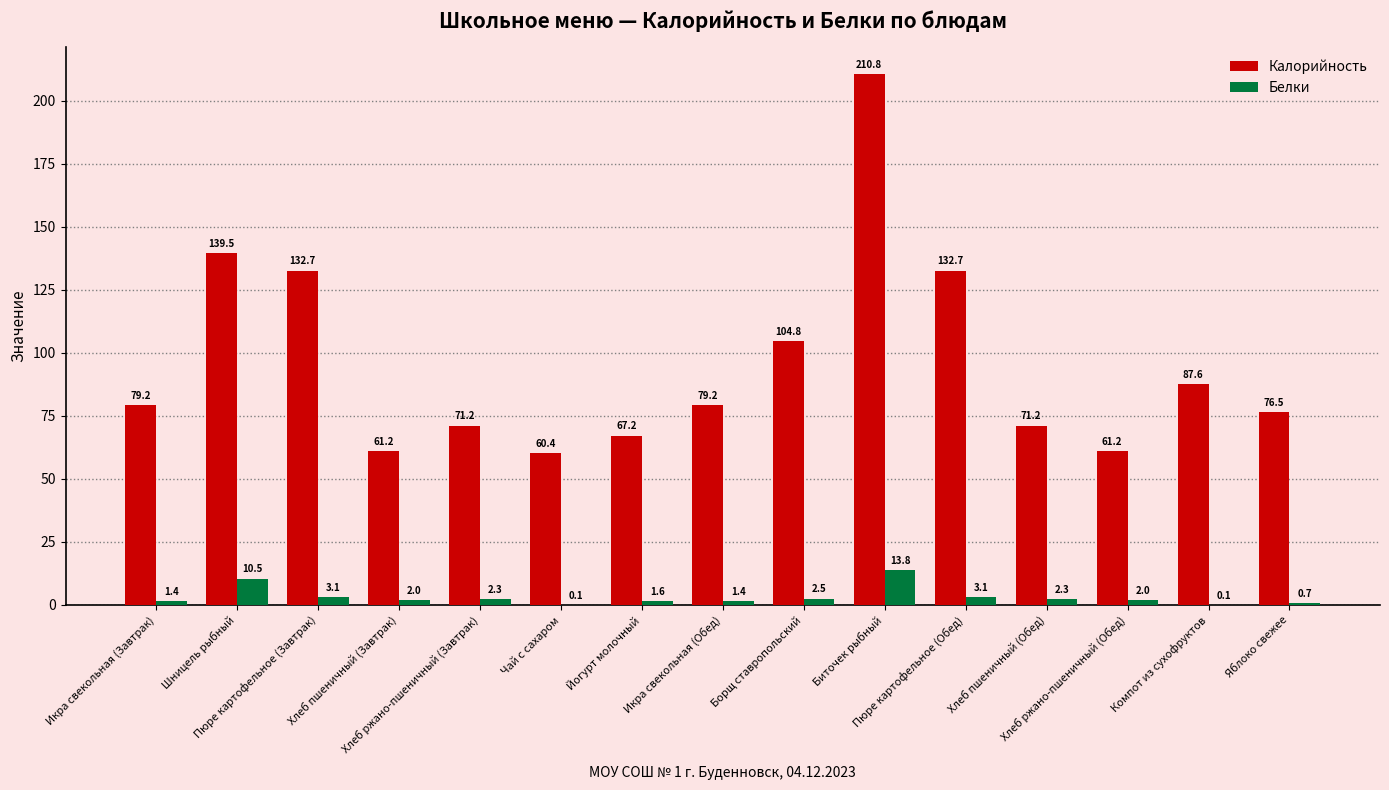

What is the greatest value displayed?

210.8